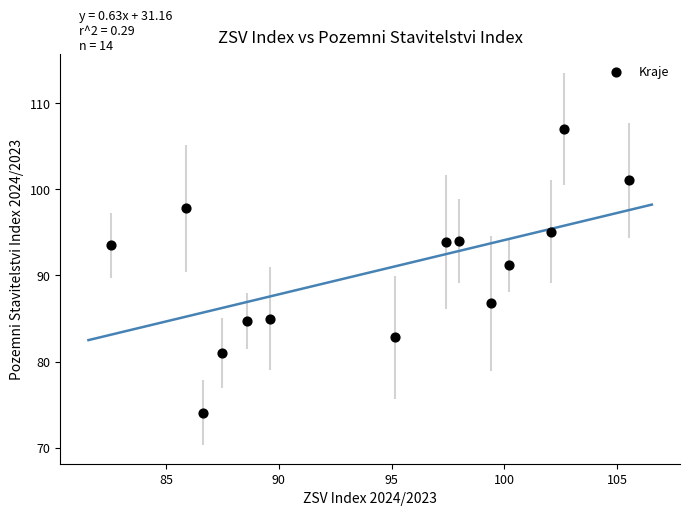

What is the range of Y values (max minus min)?

32.9